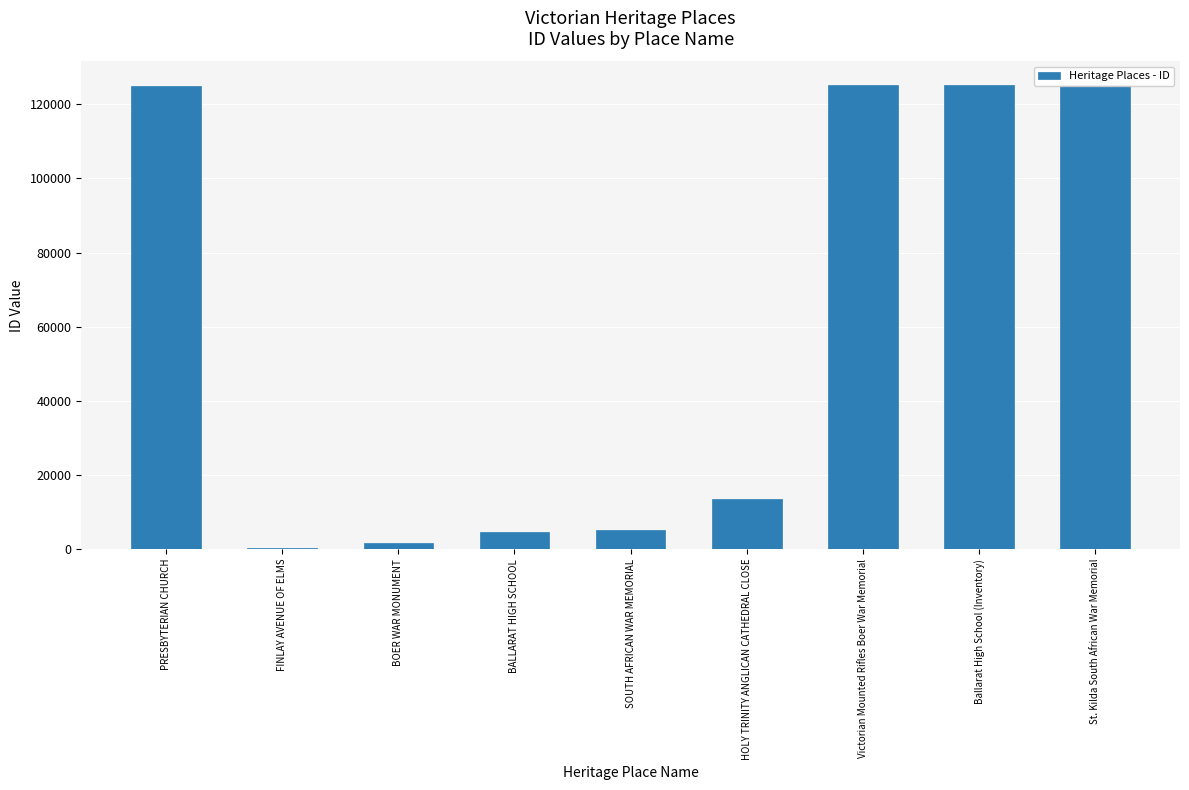

List the labels in order of value, smallest first.

FINLAY AVENUE OF ELMS, BOER WAR MONUMENT, BALLARAT HIGH SCHOOL, SOUTH AFRICAN WAR MEMORIAL, HOLY TRINITY ANGLICAN CATHEDRAL CLOSE, PRESBYTERIAN CHURCH, Victorian Mounted Rifles Boer War Memorial, Ballarat High School (Inventory), St. Kilda South African War Memorial